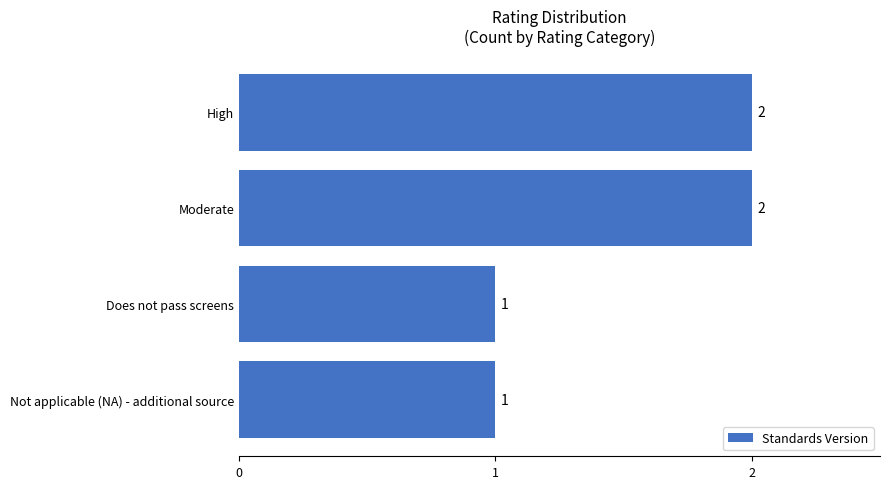

Is it true that the value at Not applicable (NA) - additional source is 1?

True